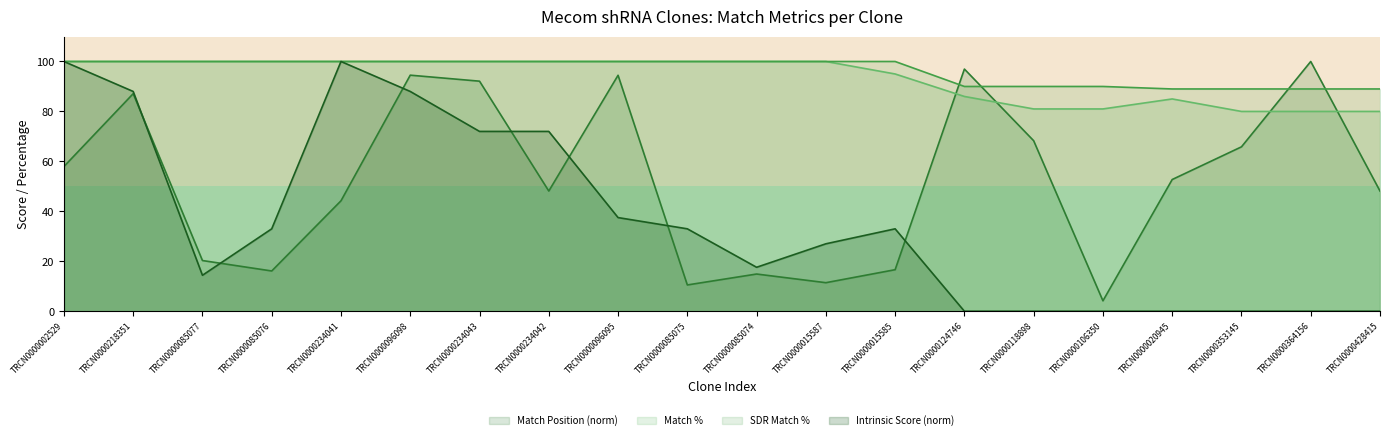

How many values in the SDR Match % series are below 100?

7